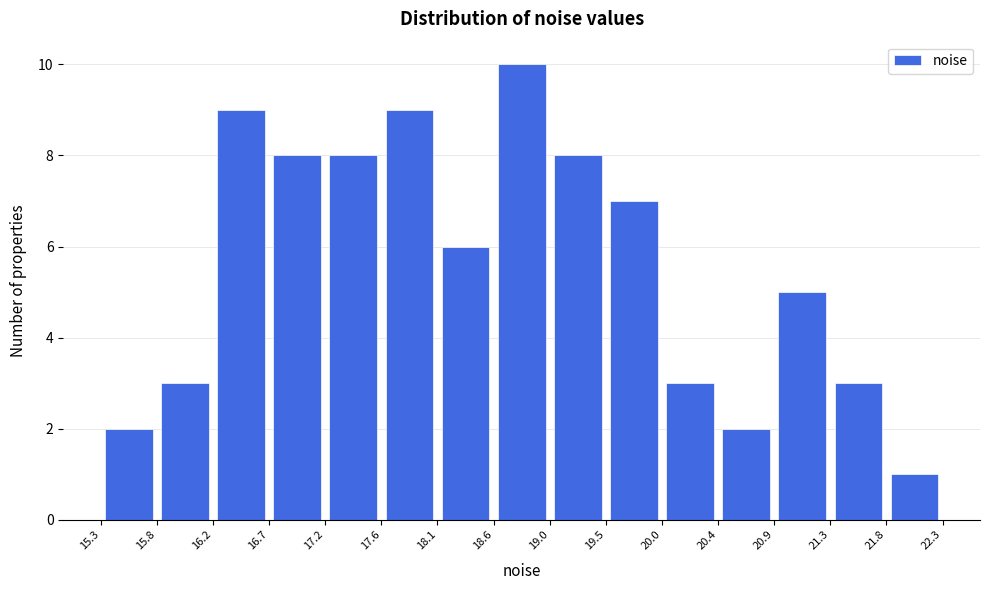

Over which range of the x-axis is the bar tallest?

18.6 to 19.0